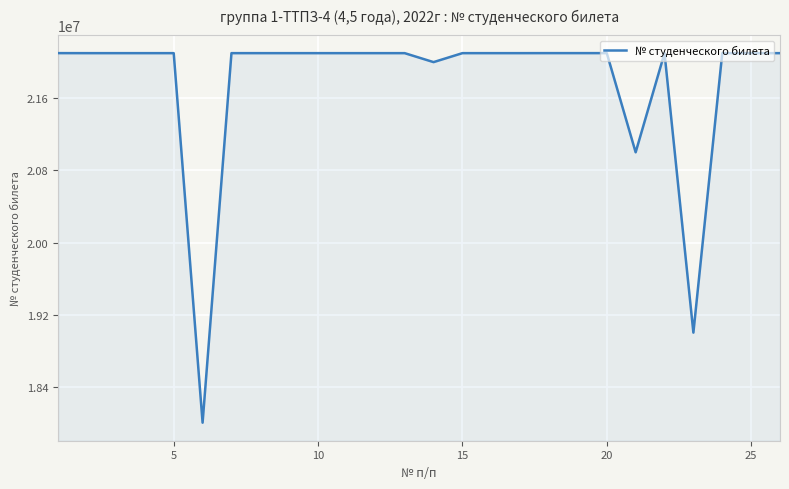

What is the difference between the maximum and minimum values?

4098526